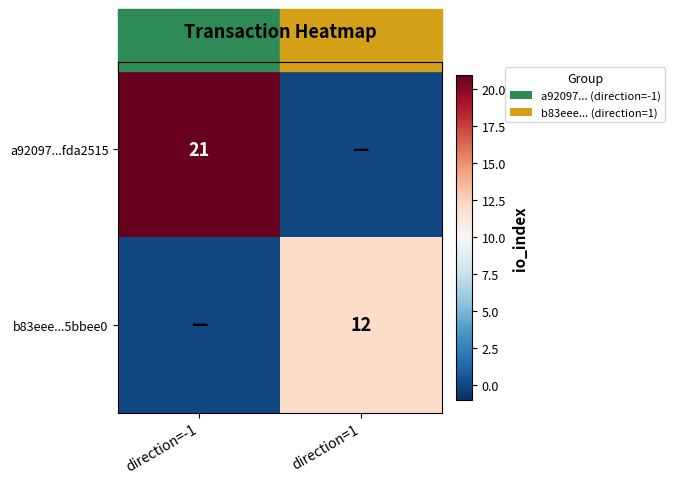

The a92097...fda2515 series shows 4 at direction=-1. True or false?

False